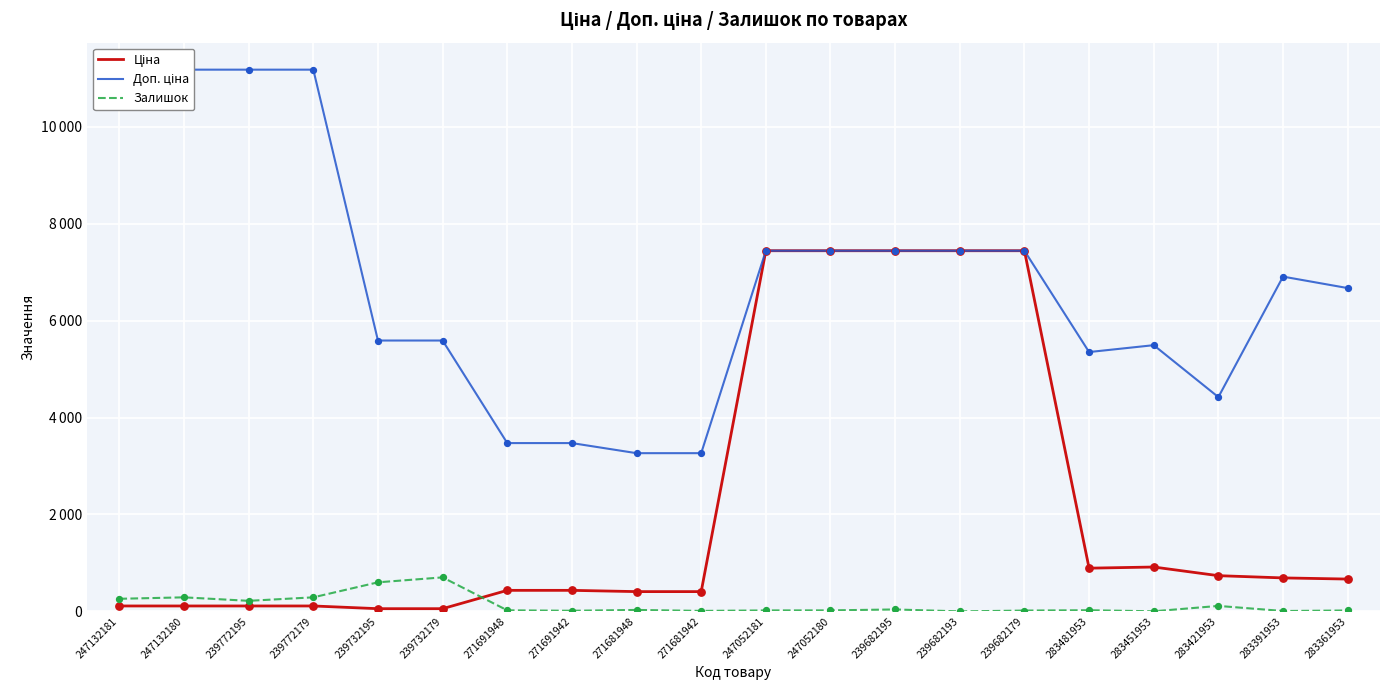

Which series contains the lowest Y value?

Залишок